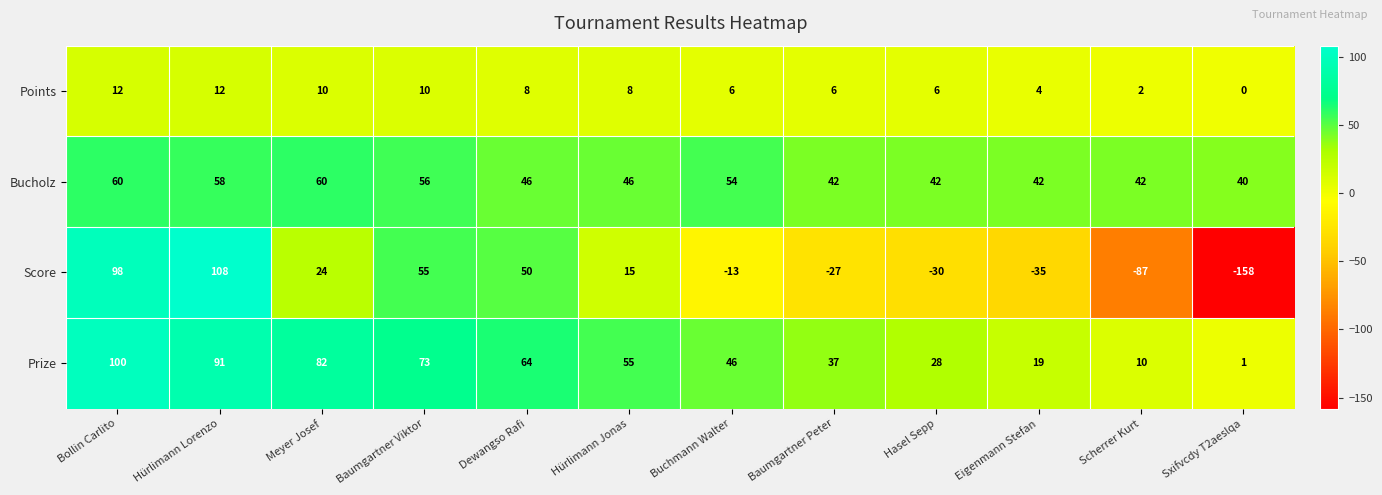

At which label does Prize reach its peak?

Bollin Carlito